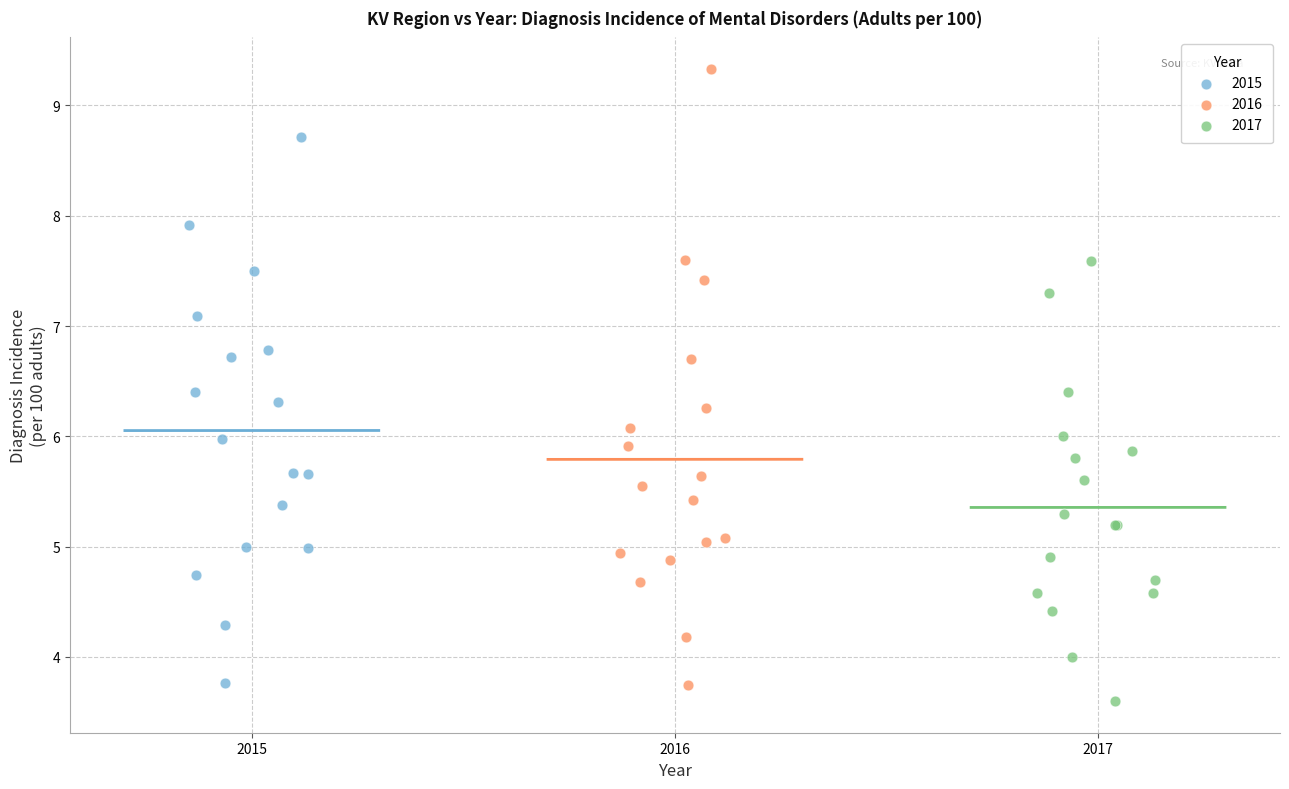

What are all the series names shown in the legend?

2015, 2016, 2017